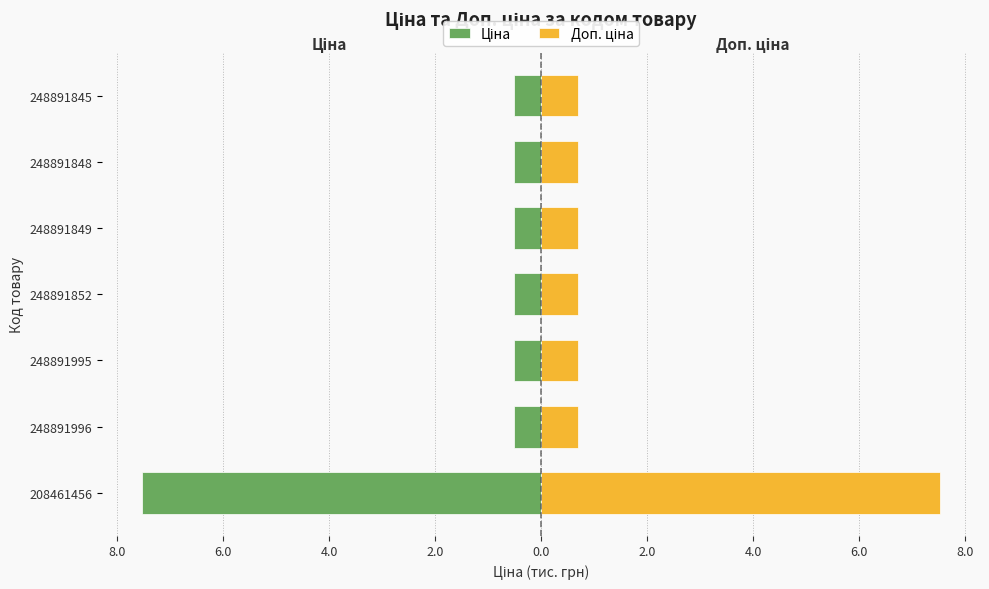

List the series in order of their overall mean, highest first.

Доп. ціна, Ціна